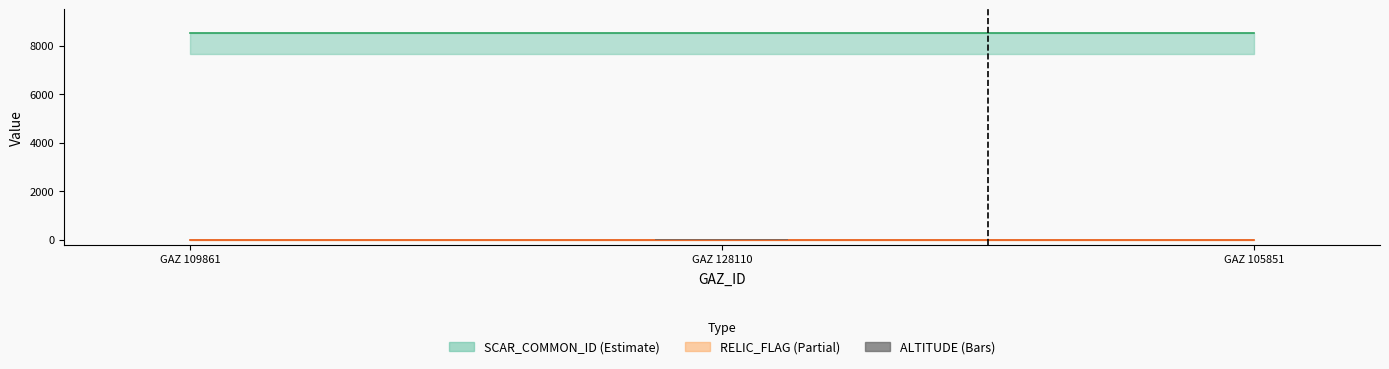

The chart shows a value of 50 at GAZ 128110. True or false?

True